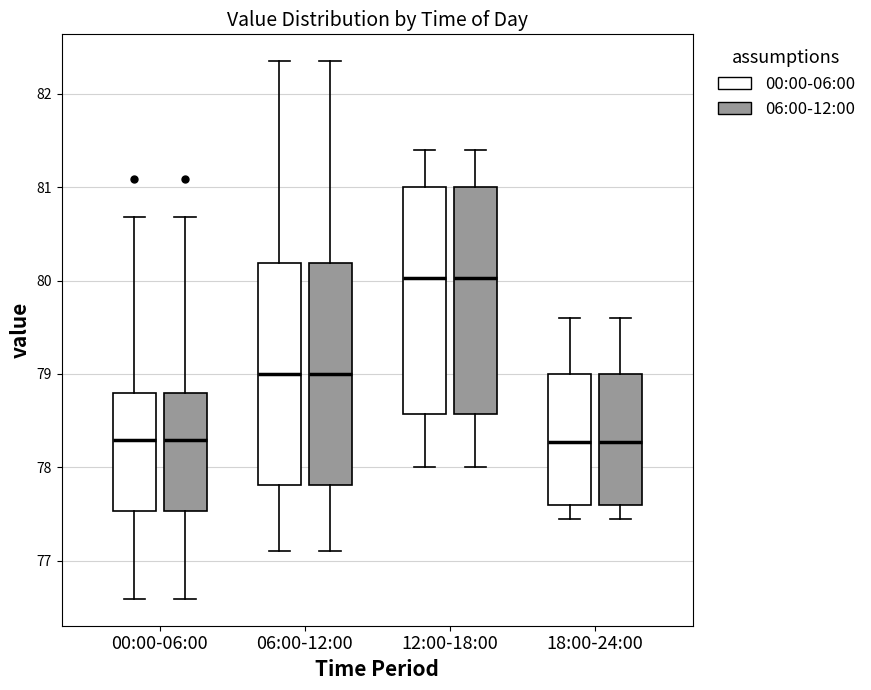

Where is the lower edge of the box for 00:00-06:00 (06:00-12:00) on the y-axis? The values are not printed on the chart, so give them approximately, as read against the axis.

77.5